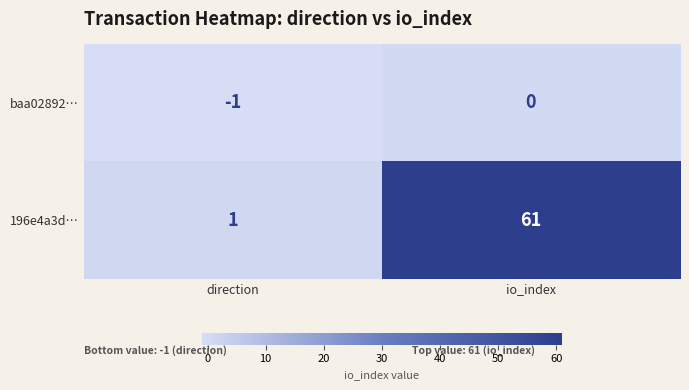

At which category does the chart reach its peak across all series?

io_index